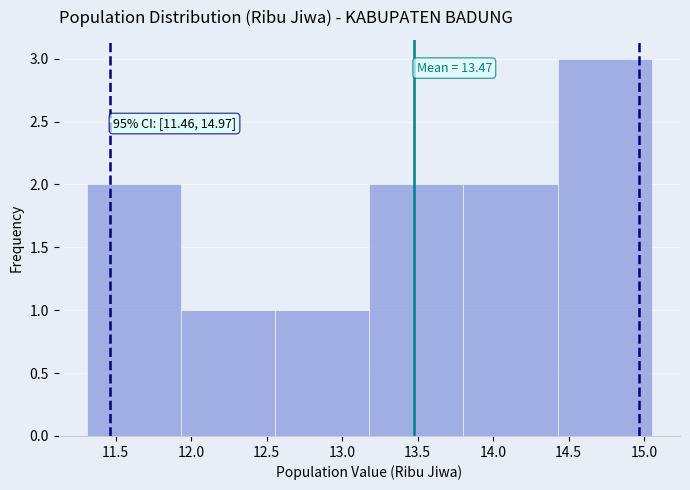

Over which range of the x-axis is the bar tallest?

14.45 to 15.05